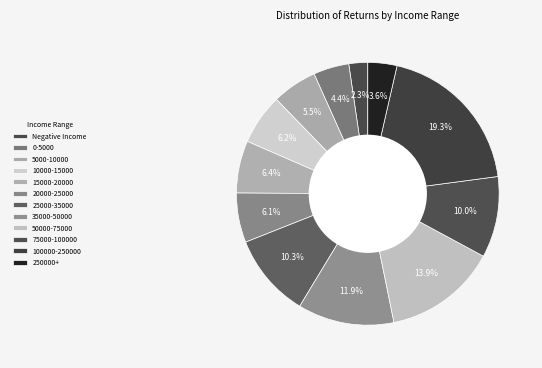

Is there a majority slice in this chart?

No